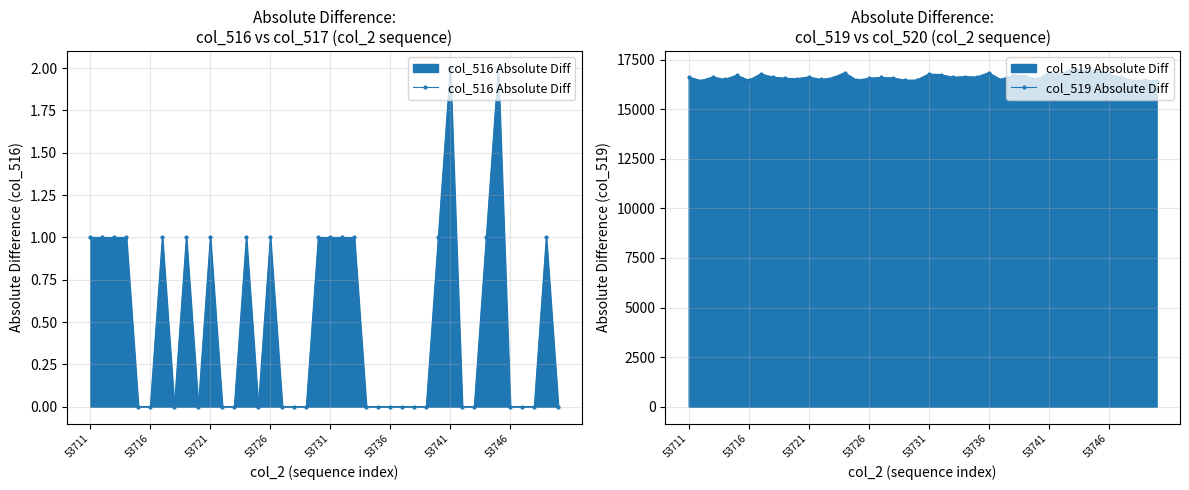

Count the number of categories in the chart.

40